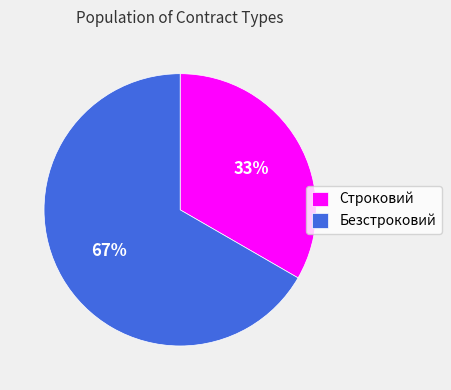

Is it true that Строковий is 33% of the pie?

True